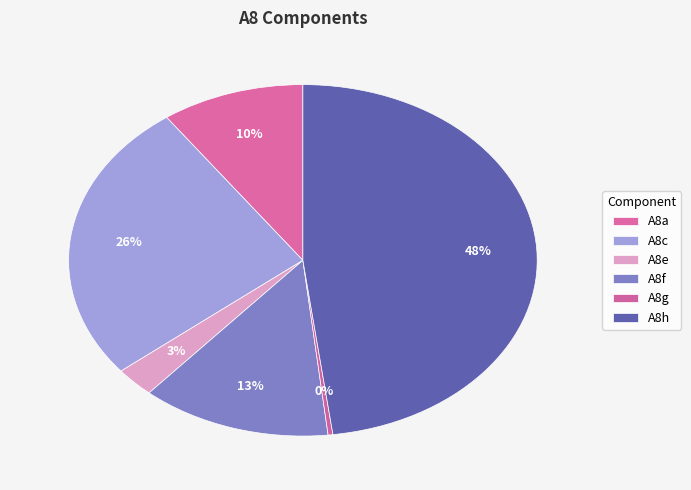

How many slices are in this pie chart?

6